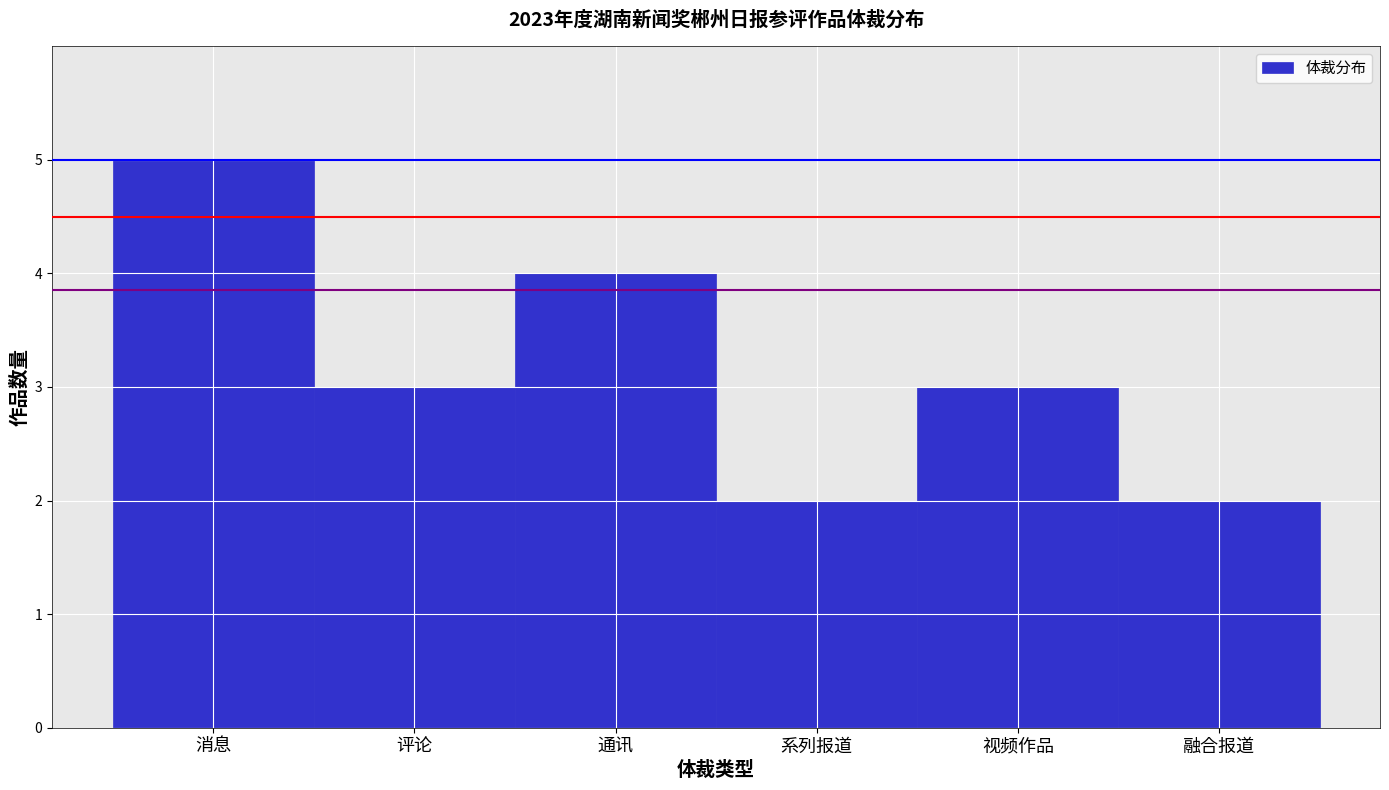

Reading left to right, transcribe all the data shown in this chart.

消息=5	评论=3	通讯=4	系列报道=2	视频作品=3	融合报道=2